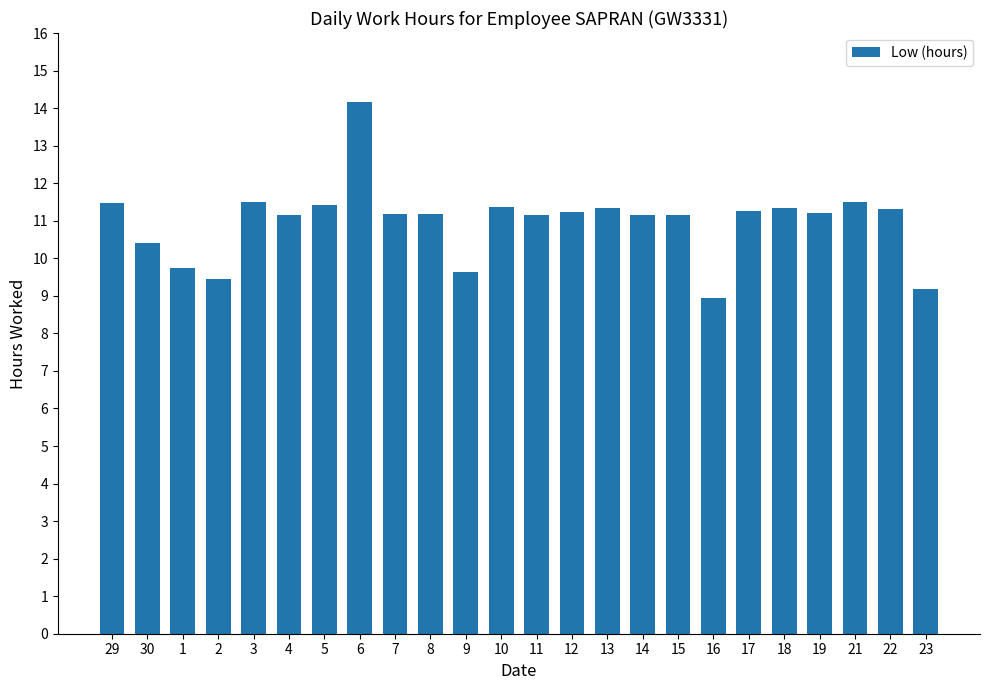

The value at 6 is 14.2. True or false?

True